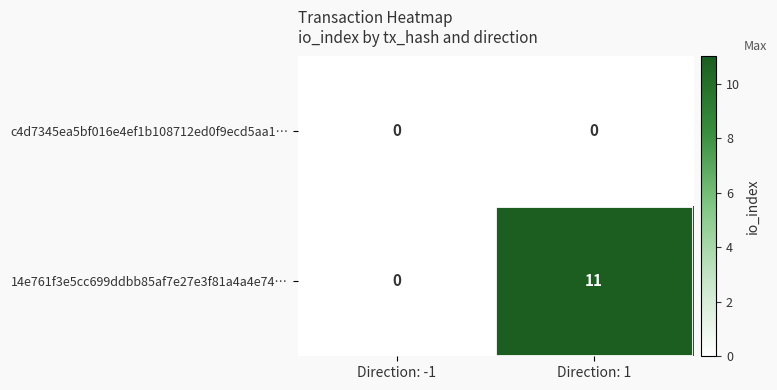

Reading left to right, transcribe all the data shown in this chart.

c4d7345ea5bf016e4ef1b108712ed0f9ecd5aa1…: Direction: -1=0	Direction: 1=0
14e761f3e5cc699ddbb85af7e27e3f81a4a4e74…: Direction: -1=0	Direction: 1=11